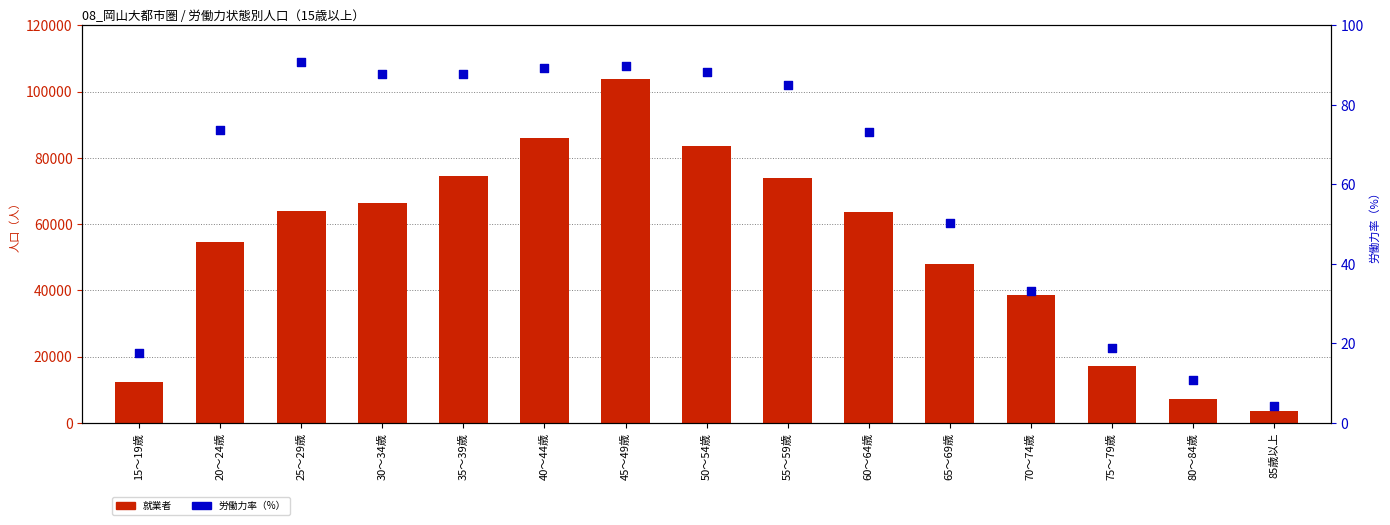

Which series has the largest total across all categories?

就業者